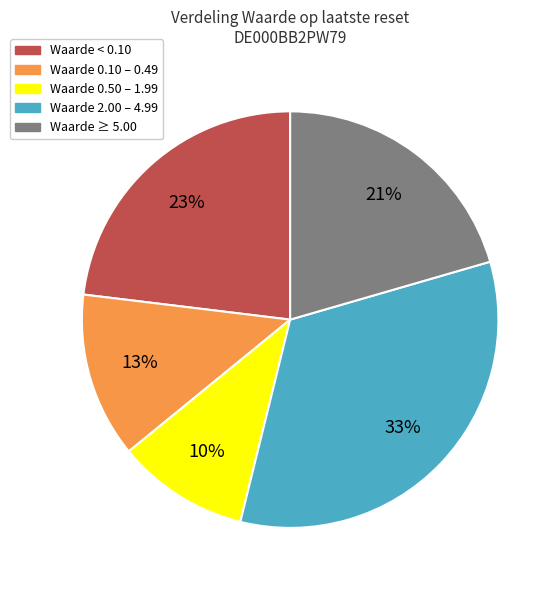

Is there any slice that represents more than half of the pie?

No